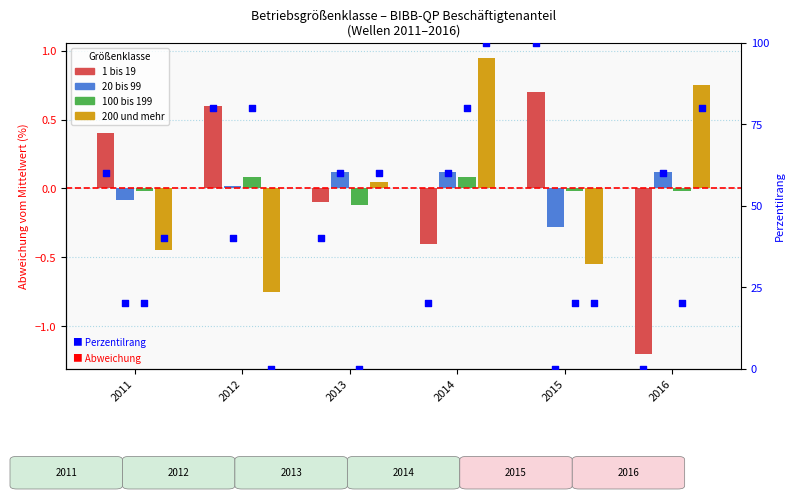

What is the total value across all series at 2014?

0.8